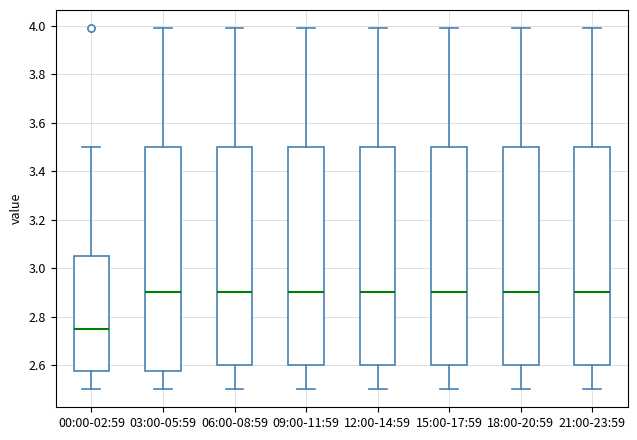

Where does the median line of the box for 09:00-11:59 sit on the y-axis? The values are not printed on the chart, so give them approximately, as read against the axis.

2.90